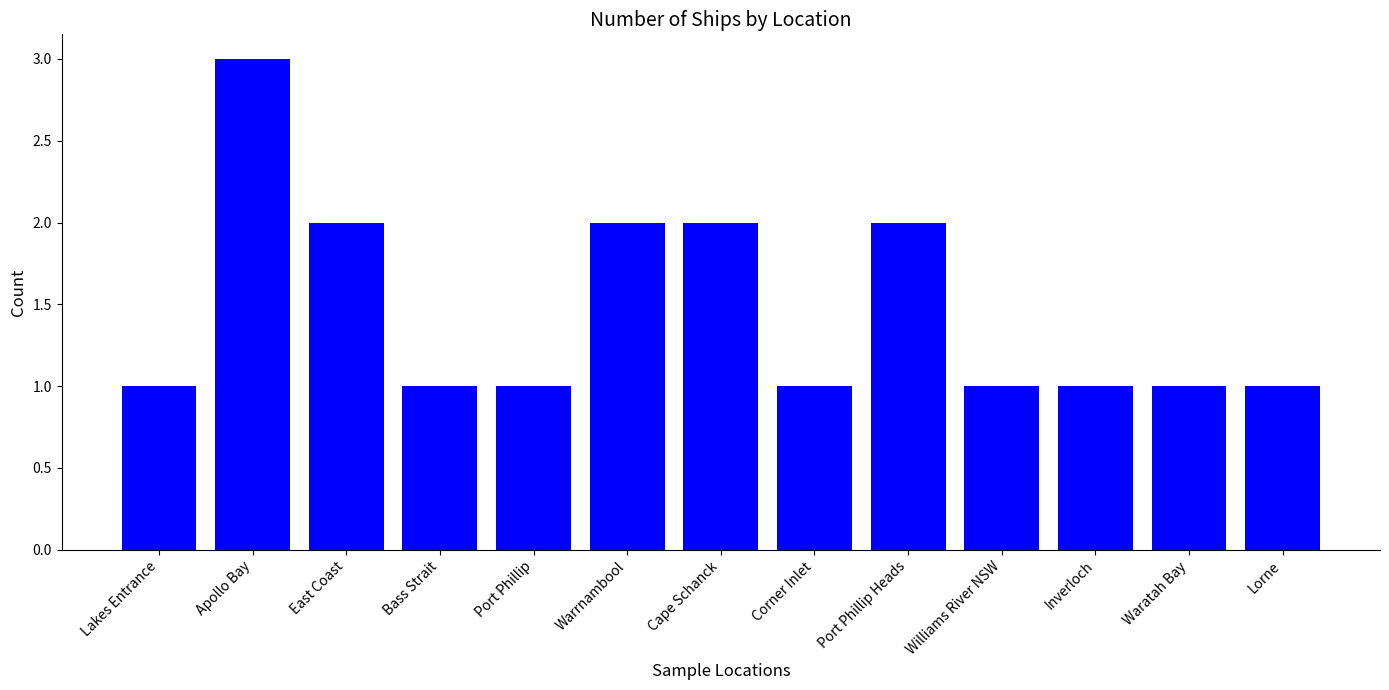

Which category has the highest value across all series?

Apollo Bay